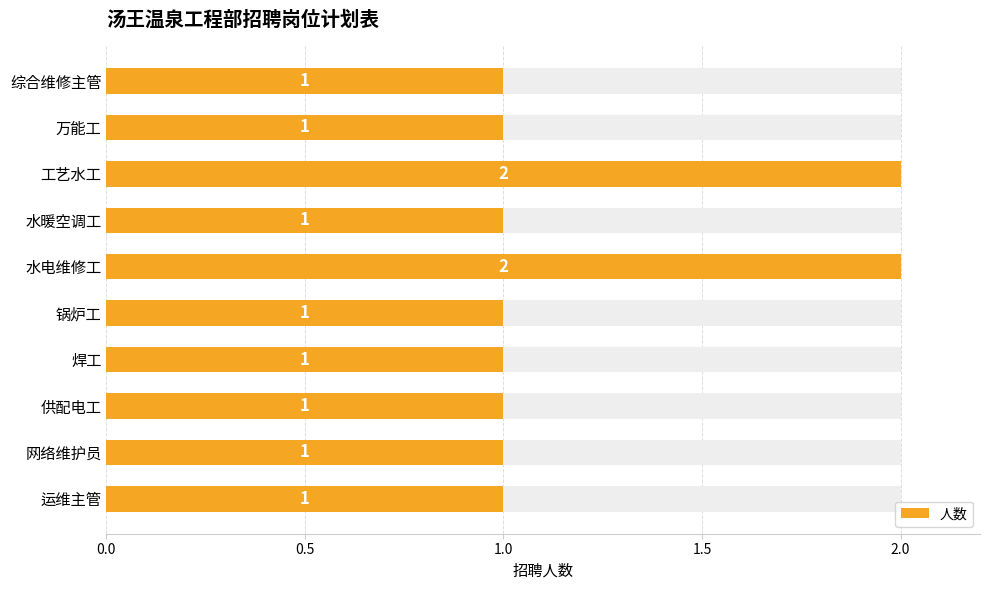

Does the chart contain any negative values?

No